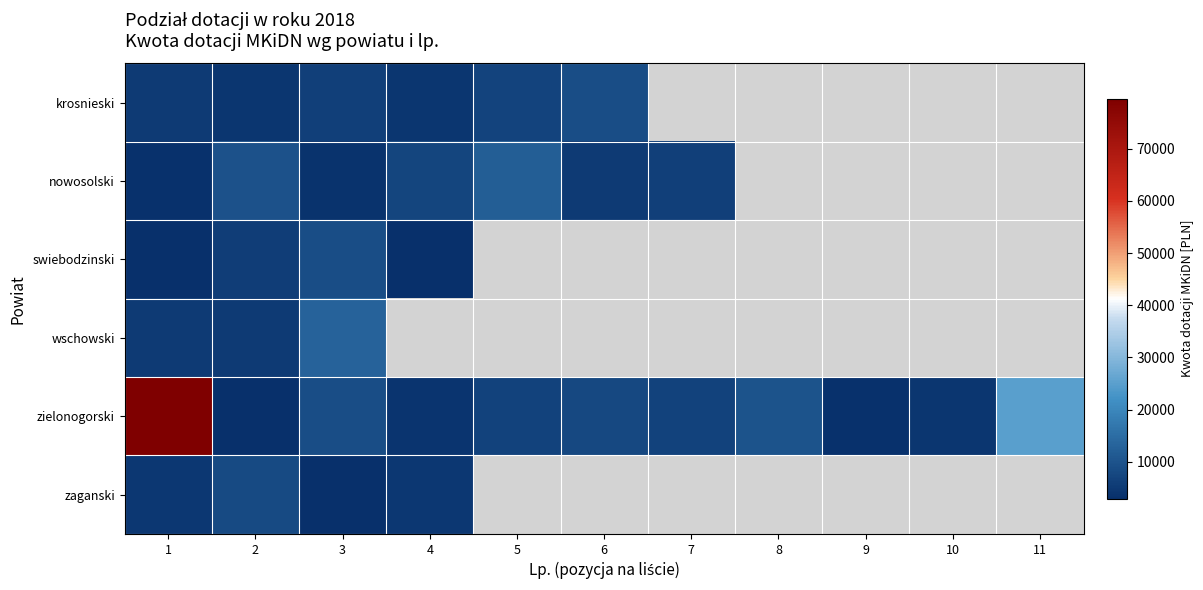

Between 1 and 8, which series saw the biggest shift?

zielonogorski